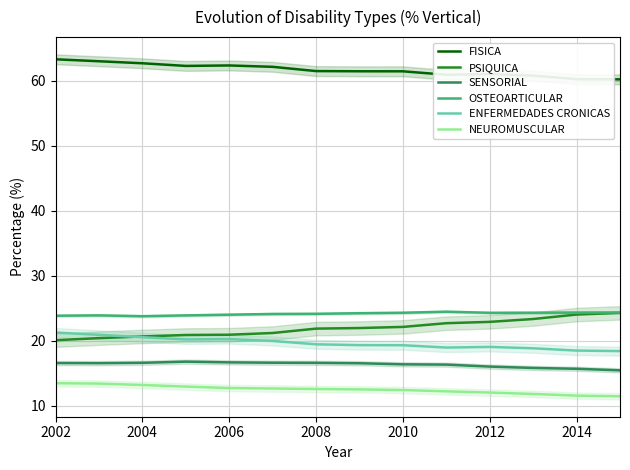

What is the maximum value for PSIQUICA?

24.3